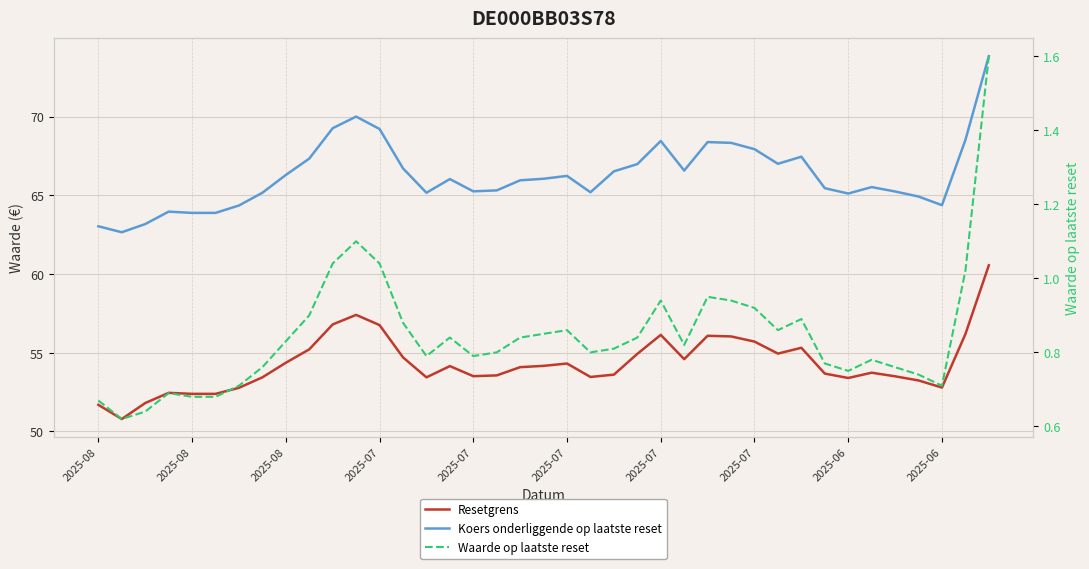

What is the minimum value shown in the chart?

0.6